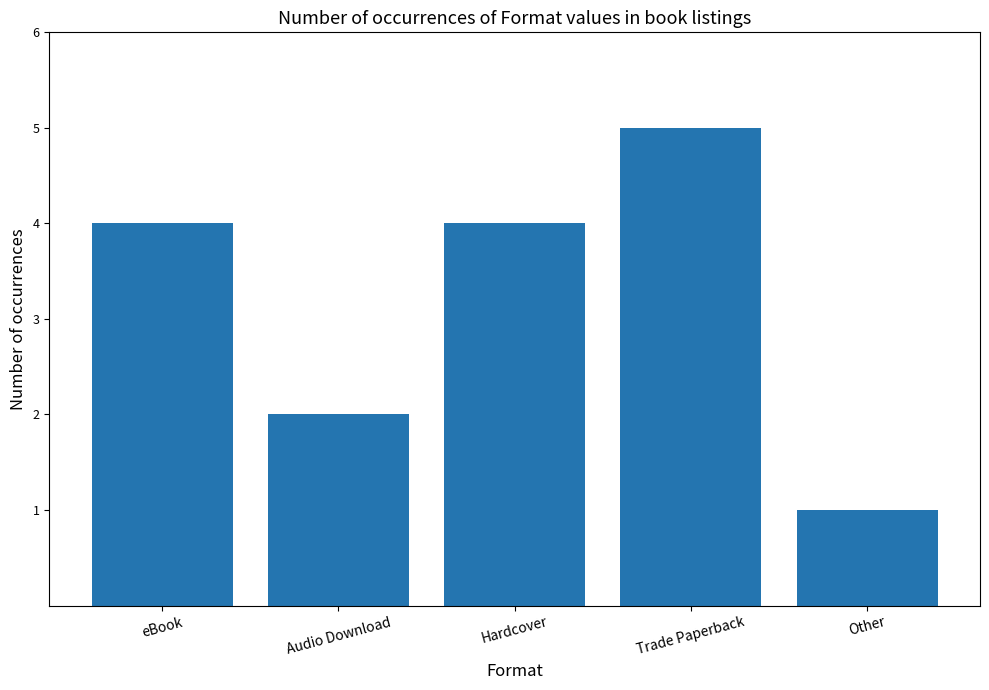

How many data points does each series have?

5